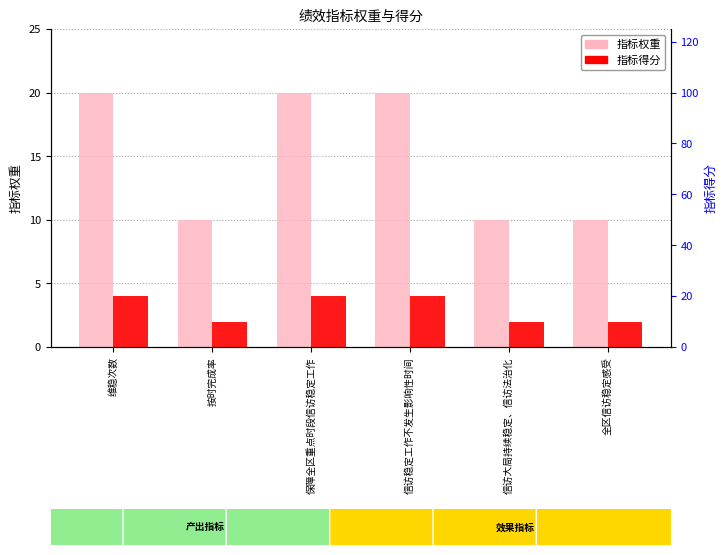

Does the chart contain any negative values?

No